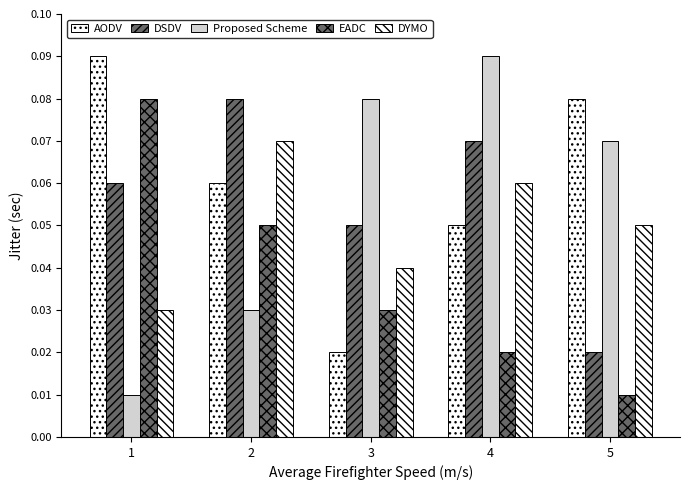

Between 3 and 5, which series saw the biggest shift?

AODV